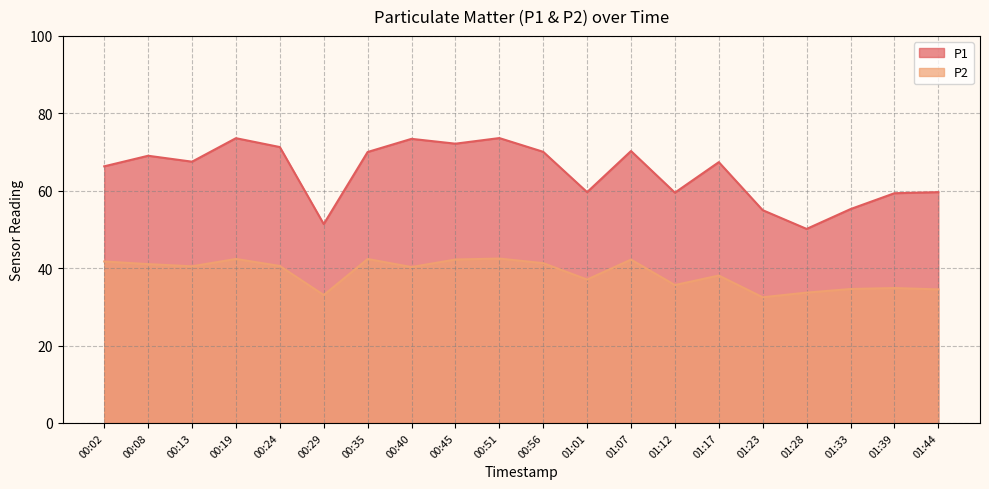

Reading right to left, what are all the values shown in this chart?

P1: 01:44=59.6	01:39=59.4	01:33=55.2	01:28=50.1	01:23=55.0	01:17=67.4	01:12=59.5	01:07=70.2	01:01=59.6	00:56=70.0	00:51=73.6	00:45=72.2	00:40=73.4	00:35=70.0	00:29=51.4	00:24=71.3	00:19=73.6	00:13=67.5	00:08=69.0	00:02=66.3
P2: 01:44=34.5	01:39=34.9	01:33=34.6	01:28=33.7	01:23=32.5	01:17=38.1	01:12=35.6	01:07=42.2	01:01=37.0	00:56=41.3	00:51=42.5	00:45=42.2	00:40=40.3	00:35=42.4	00:29=33.0	00:24=40.5	00:19=42.4	00:13=40.5	00:08=41.0	00:02=41.7